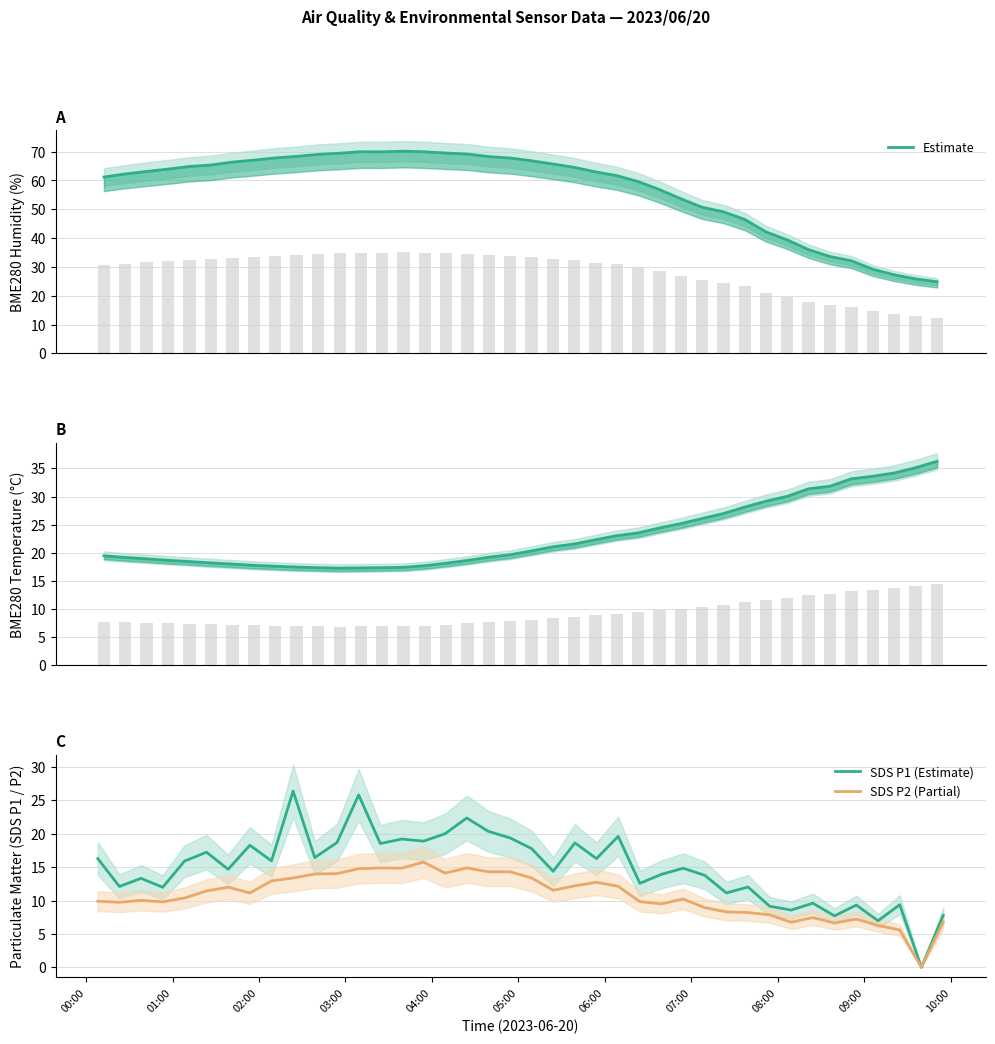

What is the maximum value for SDS P2 (Partial)?

15.8